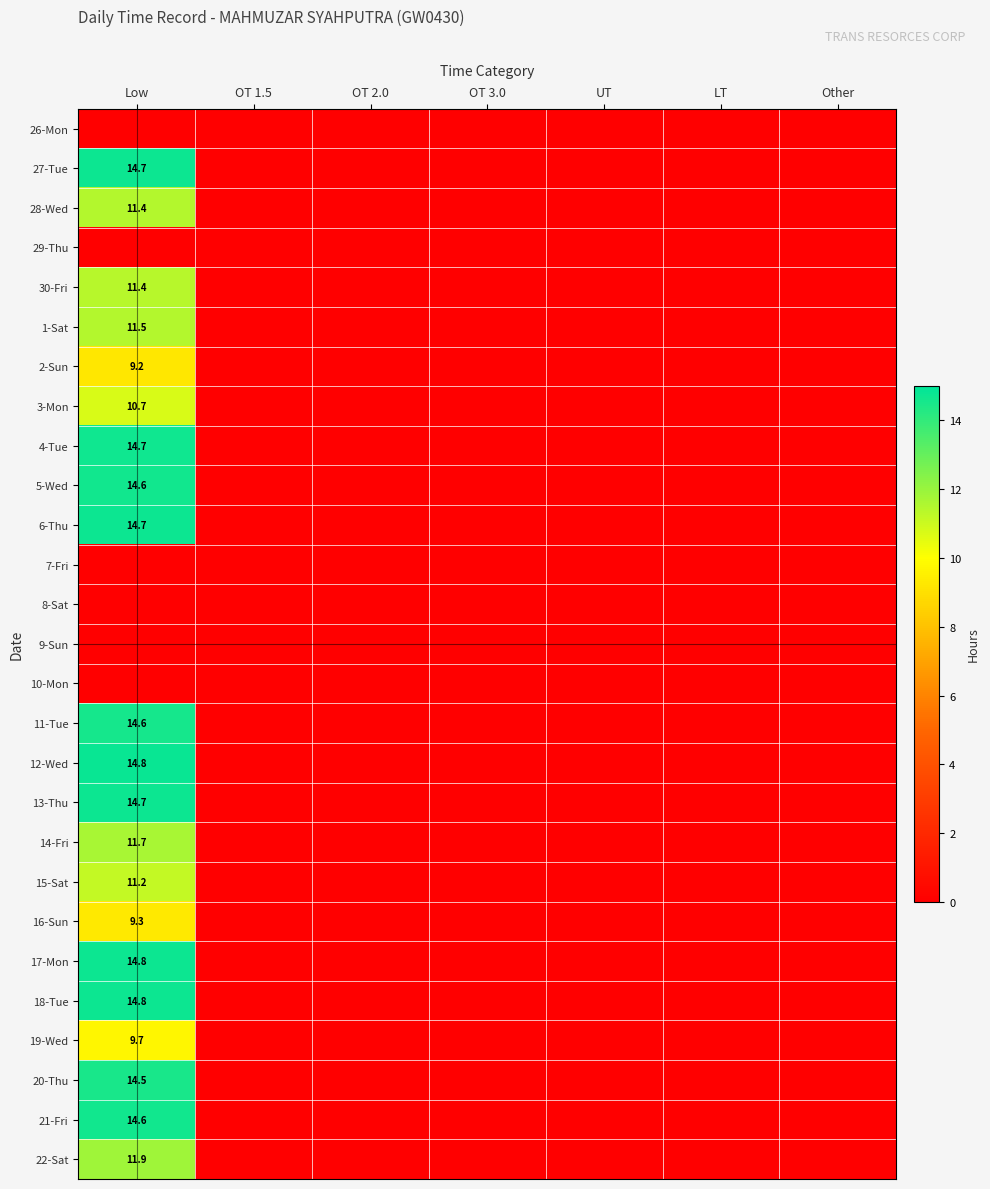

The value of 4-Tue at Low is 24.8. True or false?

False